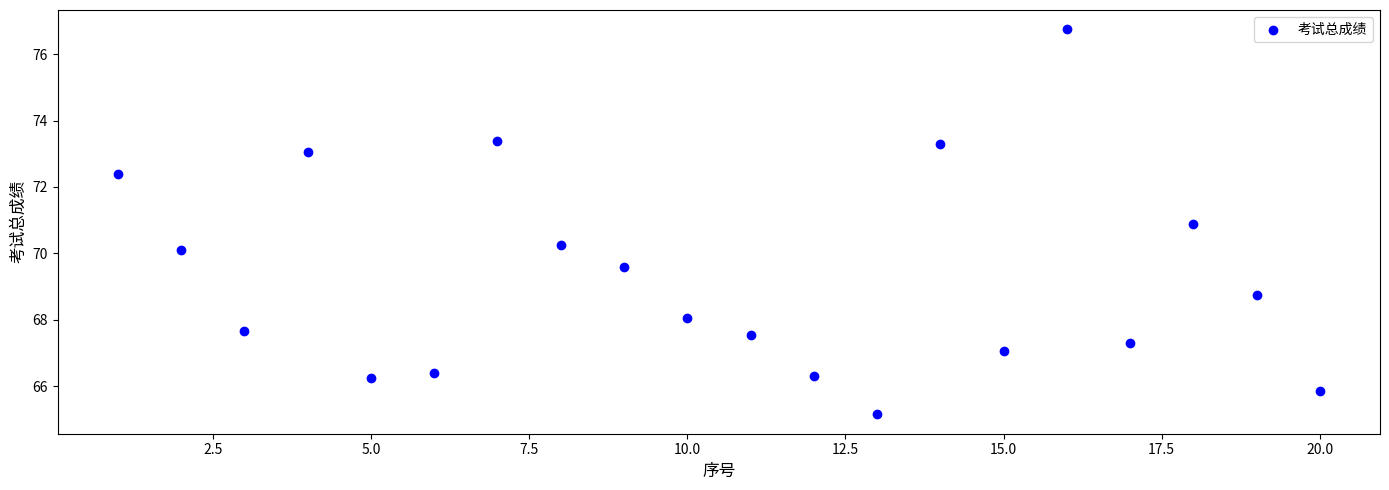

What is the range of X values (max minus min)?

19.0